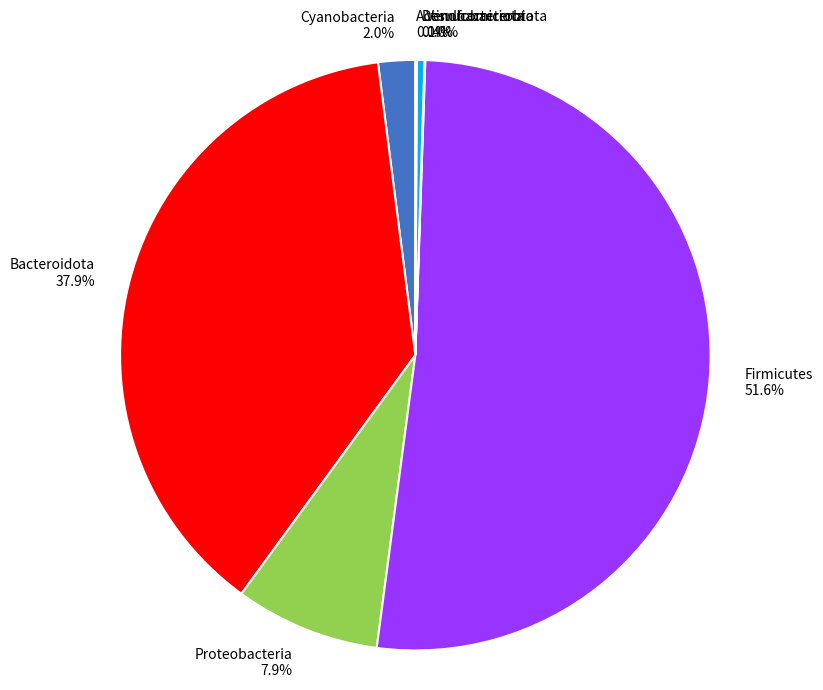

Which has a higher value, Cyanobacteria or Firmicutes?

Firmicutes